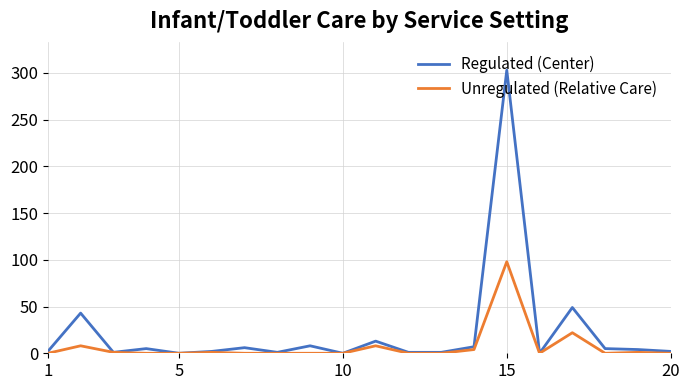

Which series has the largest total across all categories?

Regulated (Center)